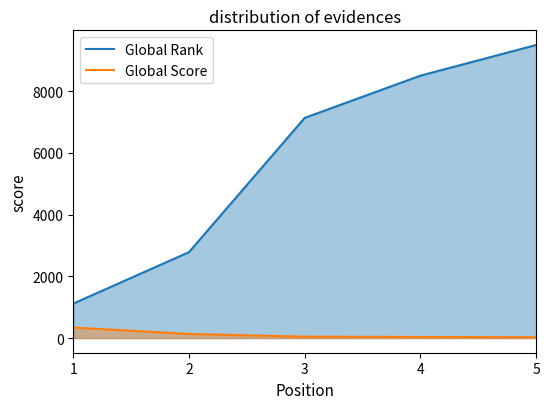

True or false: Global Score and Global Rank intersect in this chart.

False